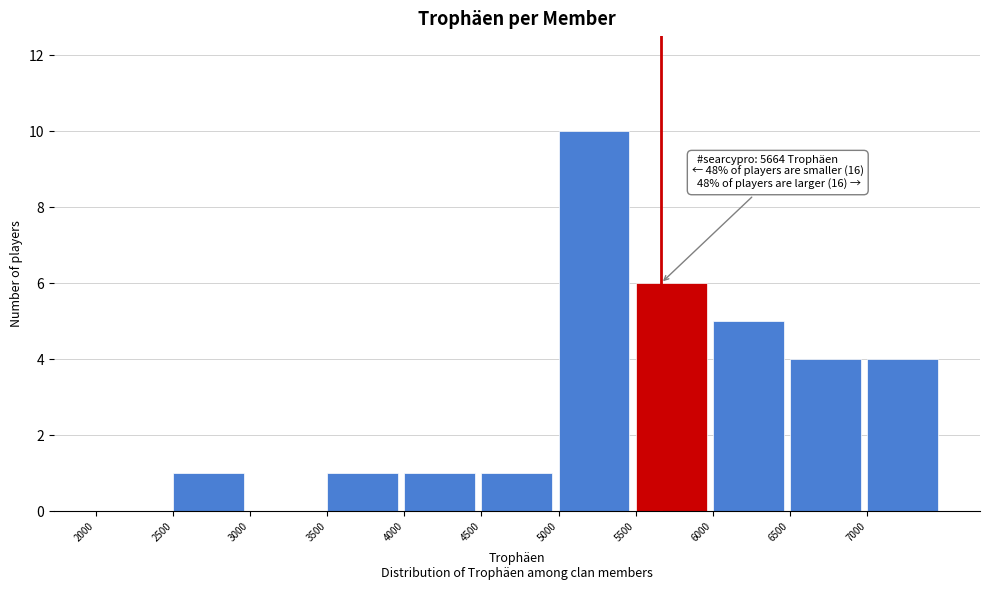

Which range on the x-axis has the tallest bar?

5000 to 5500